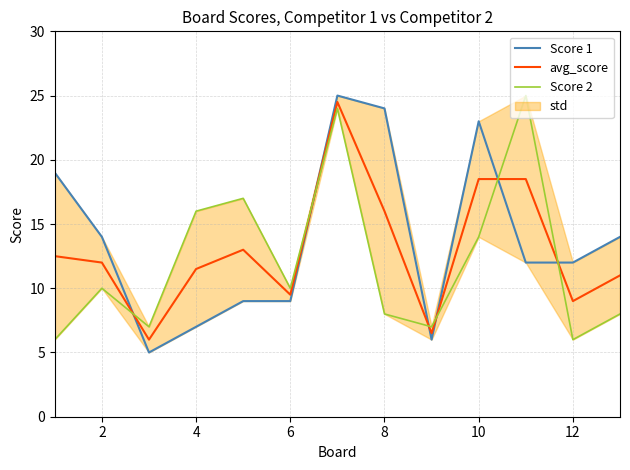

What is the lowest value of the avg_score series?

6.0